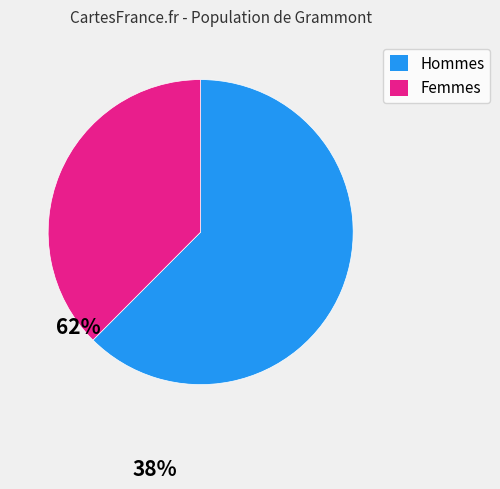

Approximately how many times larger is the value at Hommes compared to Femmes?

1.7